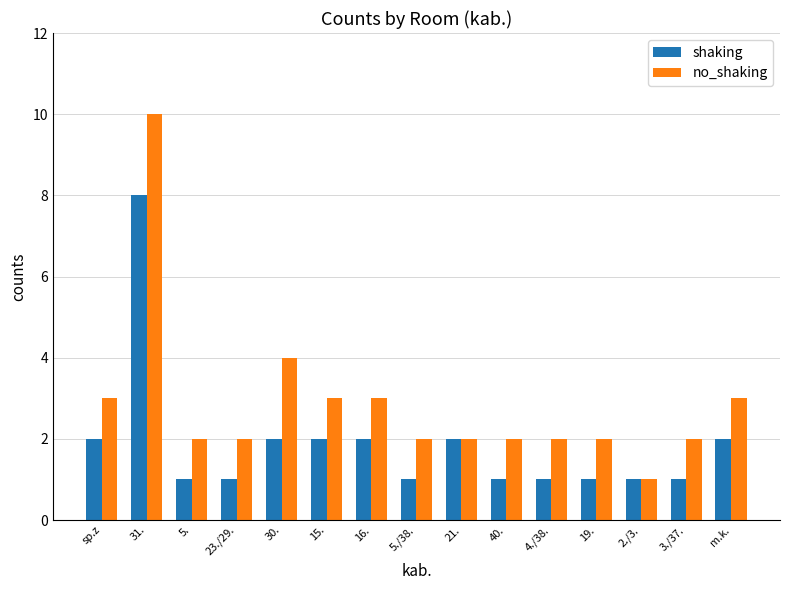

Reading left to right, transcribe all the data shown in this chart.

shaking: 2	8	1	1	2	2	2	1	2	1	1	1	1	1	2
no_shaking: 3	10	2	2	4	3	3	2	2	2	2	2	1	2	3